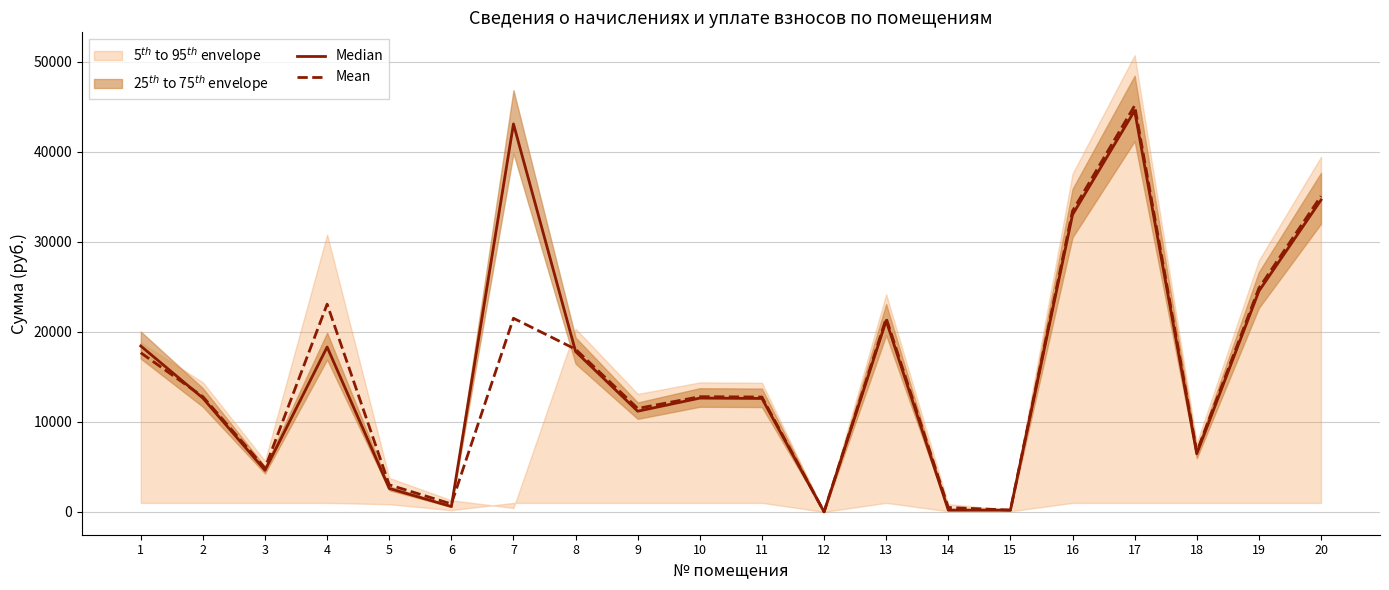

What are all the series names shown in the legend?

Median, Mean